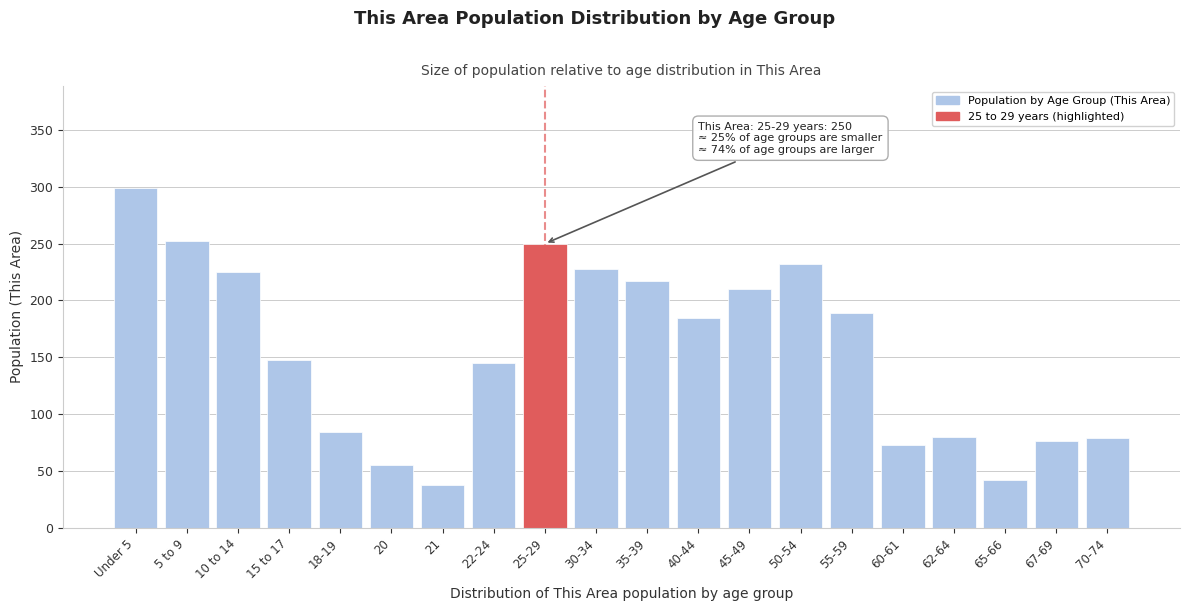

What is the difference between the maximum and minimum values?

261